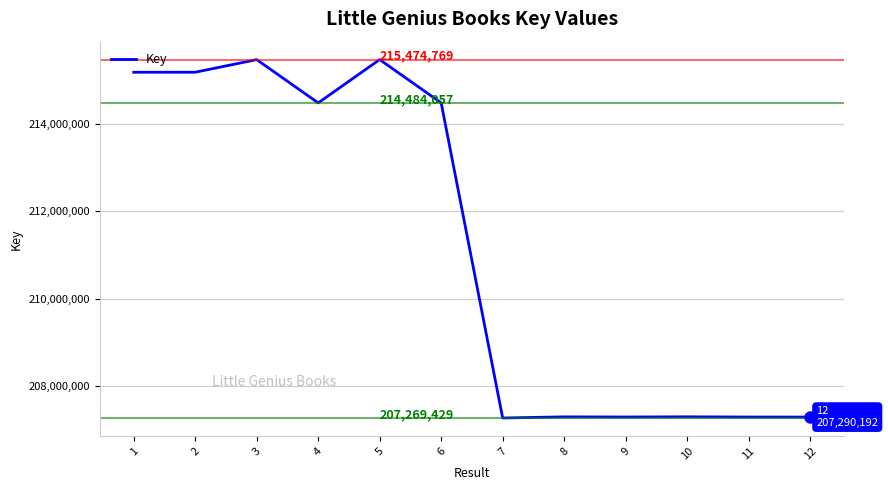

The chart shows a value of 214484057 at 4. True or false?

True